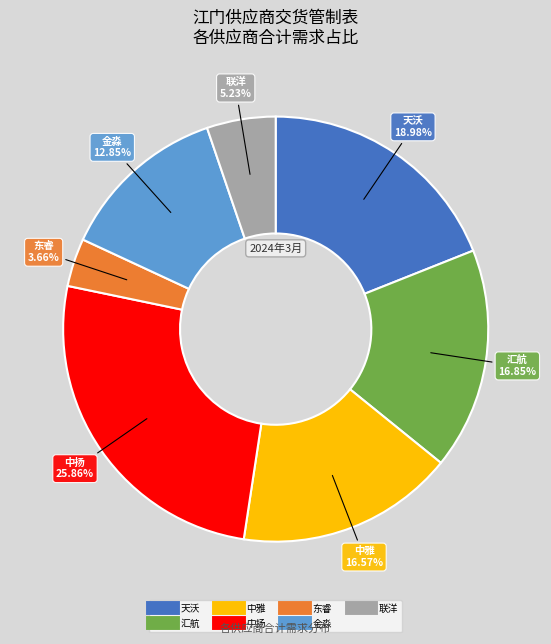

To the nearest percent, what percentage of the pie is 汇航?

17%